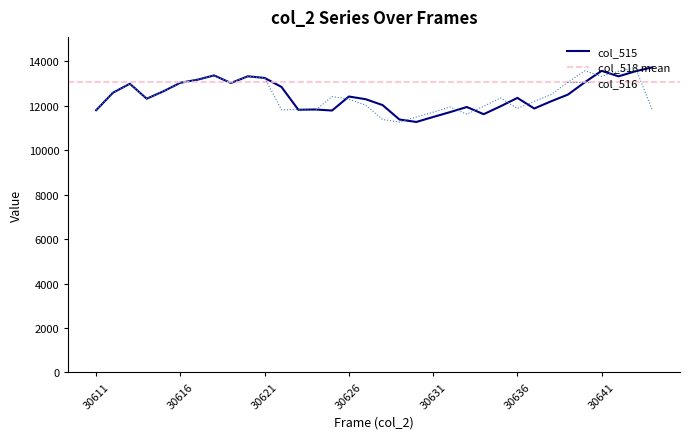

Rank the series by their maximum value, from highest to lowest.

col_515, col_516